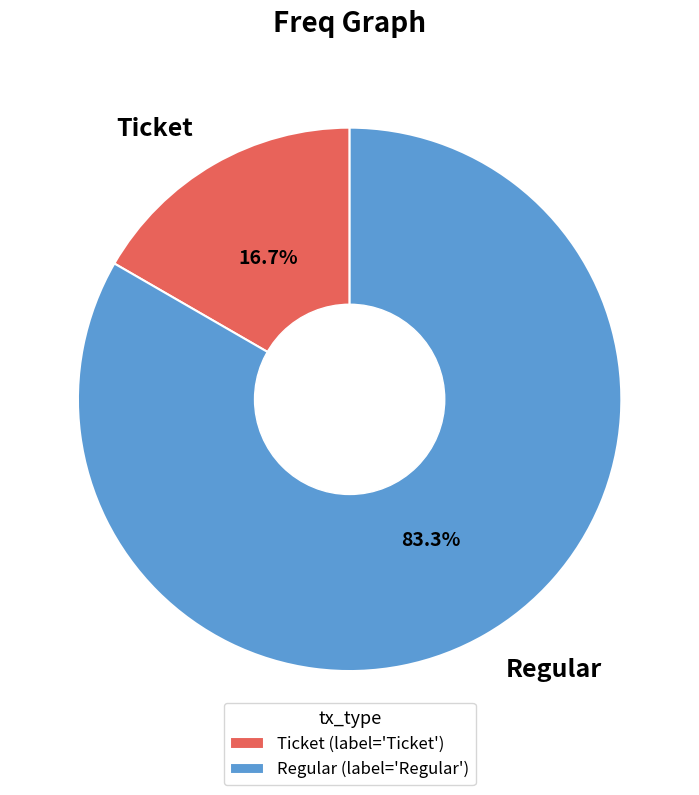

Combined, do Regular and Ticket account for over 50%?

Yes